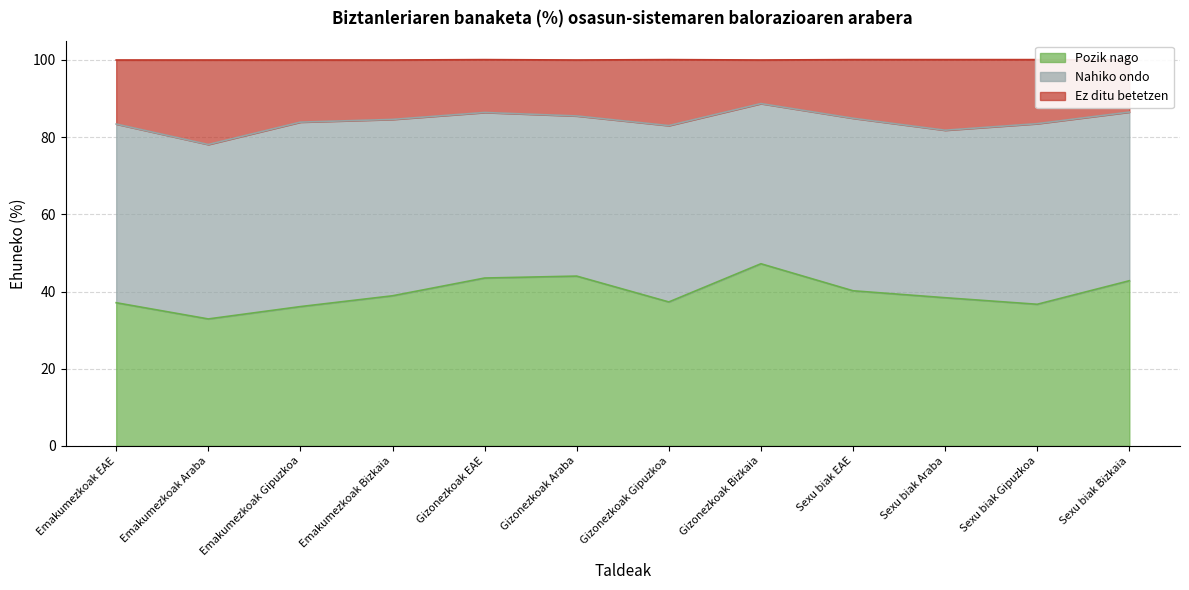

The Pozik nago series shows 15.6 at Gizonezkoak Bizkaia. True or false?

False